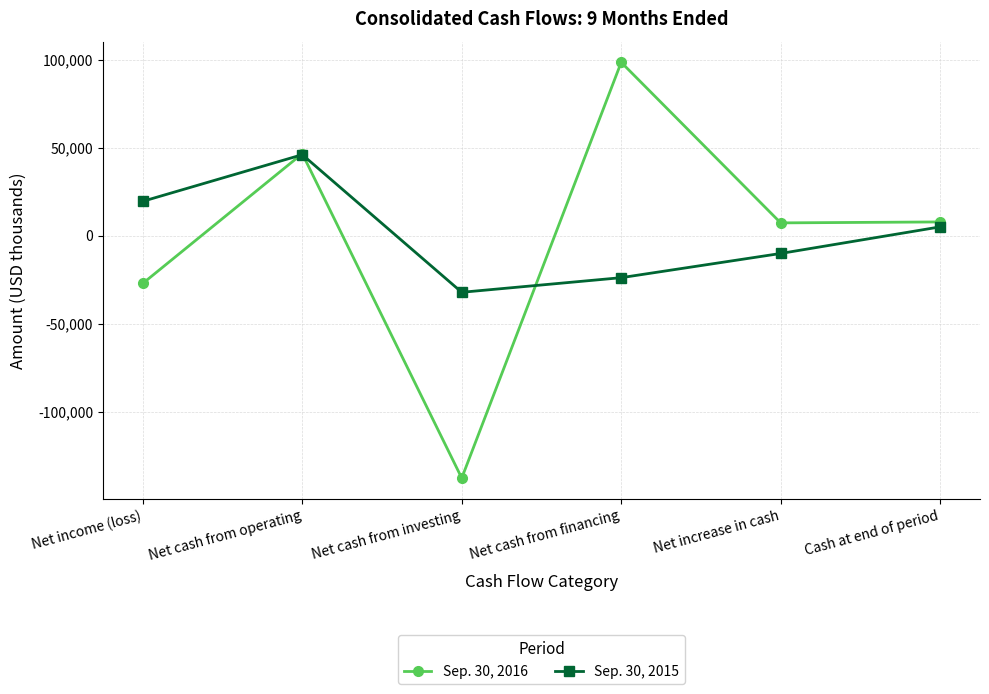

At which category does Sep. 30, 2016 reach its first local valley?

Net cash from investing